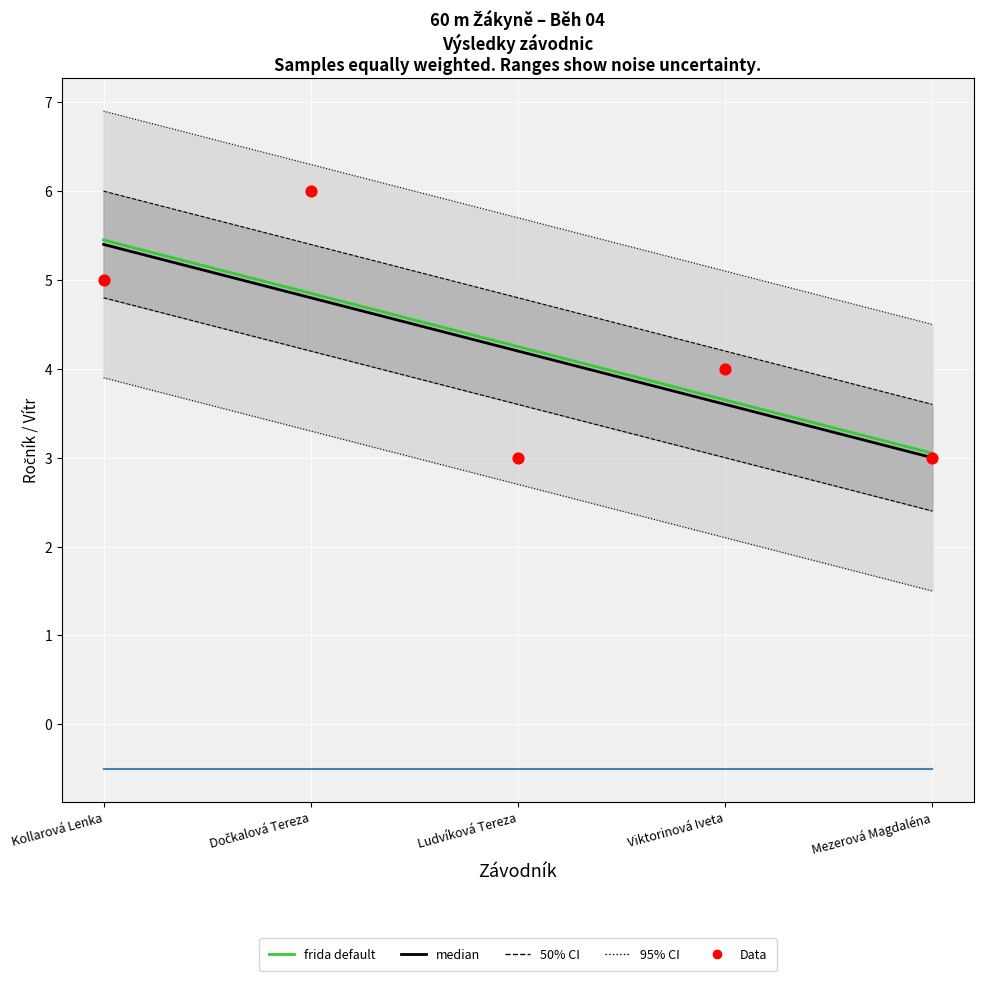

Between Ludvíková Tereza and Mezerová Magdaléna, which is larger?

Ludvíková Tereza